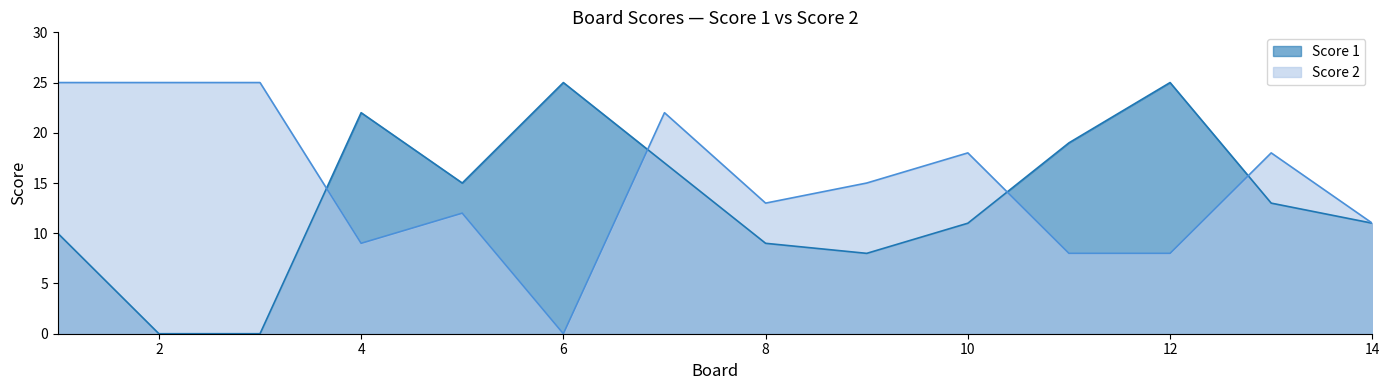

After their last crossing, which series has the higher values: Score 2 or Score 1?

Score 2